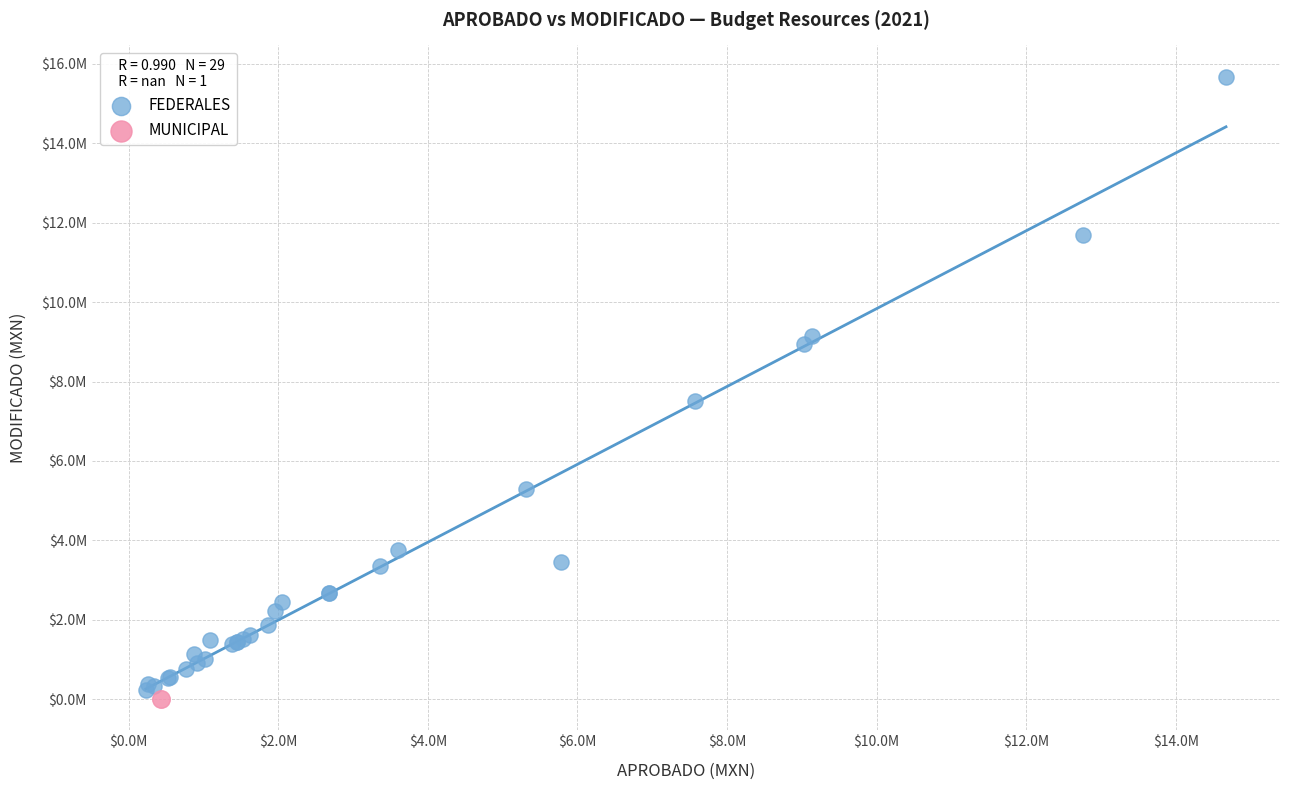

What are all the series names shown in the legend?

FEDERALES, MUNICIPAL